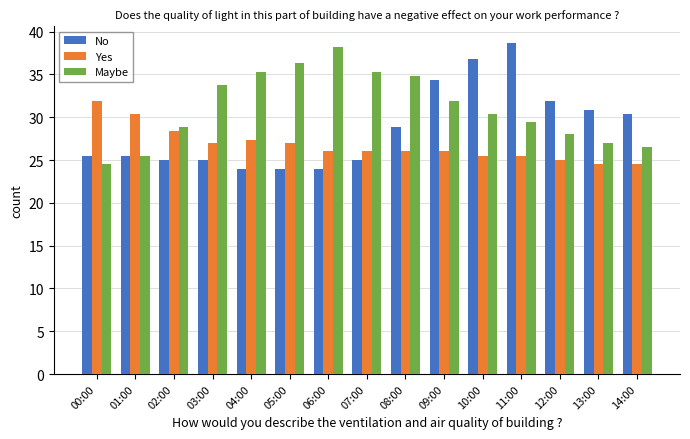

Reading left to right, what are all the values shown in this chart?

No: 25.5	25.5	25.0	25.0	24.0	24.0	24.0	25.0	28.9	34.3	36.8	38.7	31.9	30.9	30.4
Yes: 31.9	30.4	28.4	27.0	27.4	27.0	26.0	26.0	26.0	26.0	25.5	25.5	25.0	24.5	24.5
Maybe: 24.5	25.5	28.9	33.8	35.3	36.3	38.2	35.3	34.8	31.9	30.4	29.5	28.0	27.0	26.5